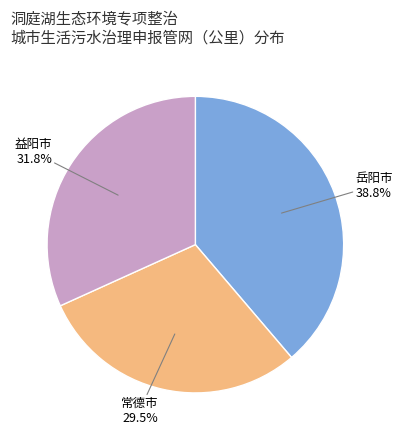

Rank the categories by value from lowest to highest.

常德市, 益阳市, 岳阳市